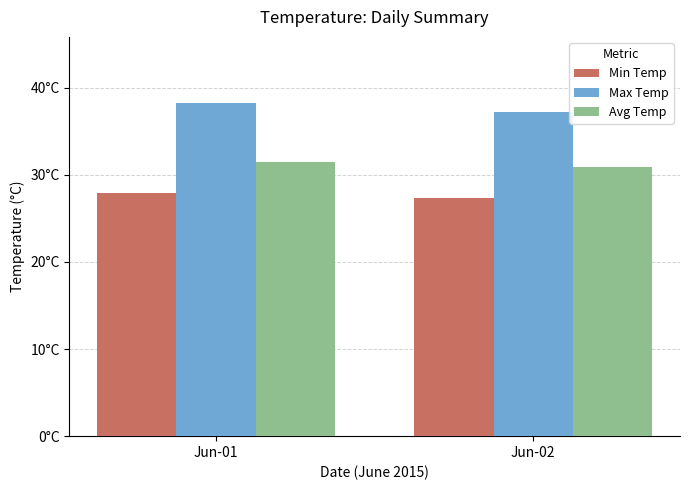

What are all the series names shown in the legend?

Min Temp, Max Temp, Avg Temp